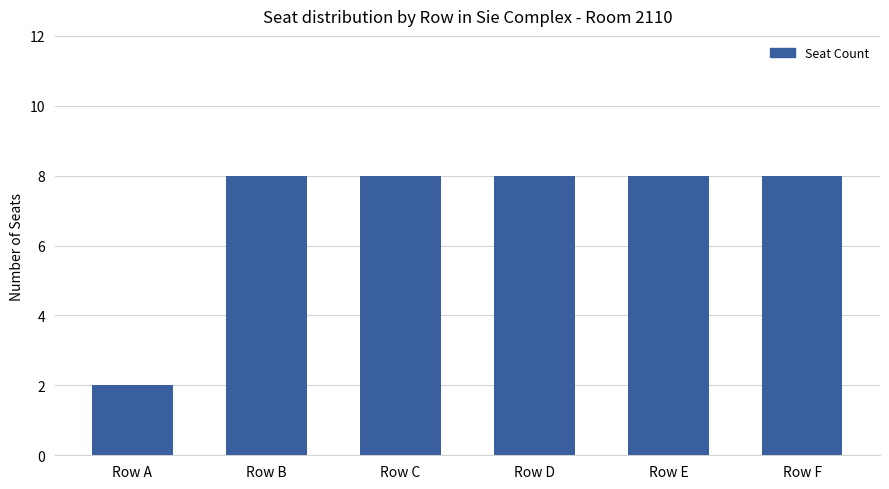

How many values are between 8 and 9?

5